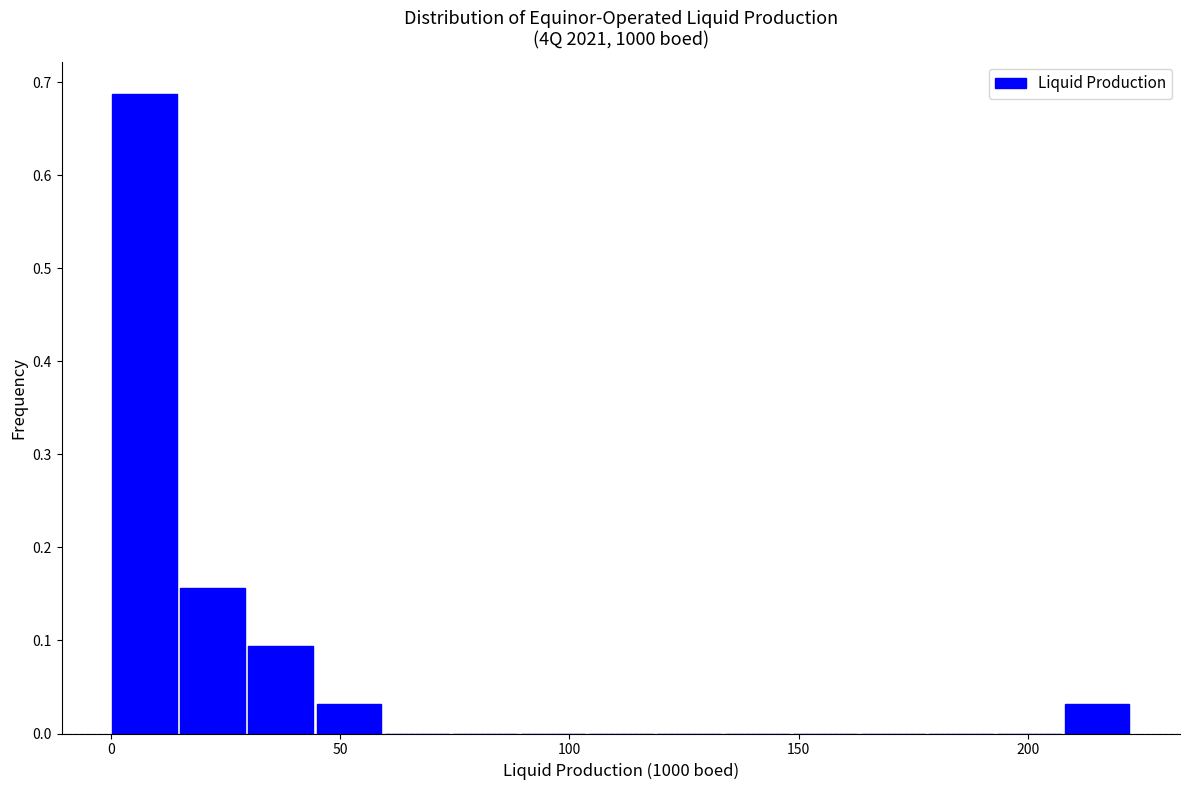

Around what value on the x-axis is the tallest bar? Give the approximate position of its centre, as read against the axis.

5